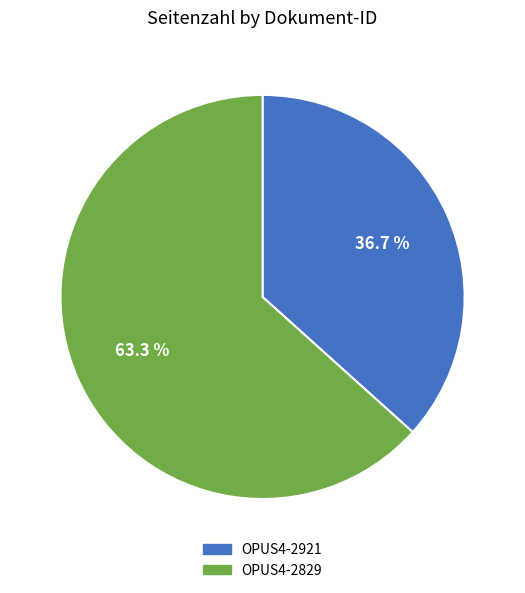

Is OPUS4-2829 the majority of the pie?

Yes